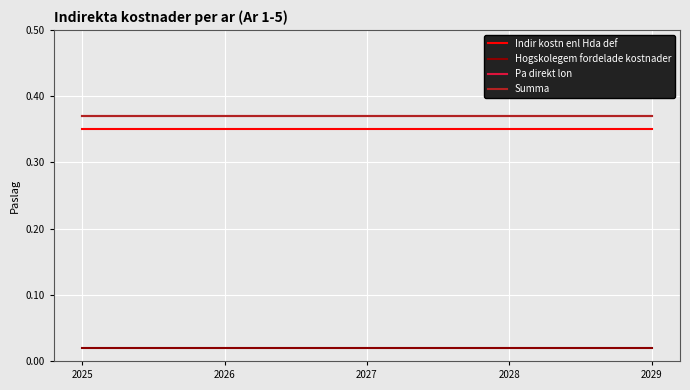

True or false: Hogskolegem fordelade kostnader and Indir kostn enl Hda def intersect in this chart.

False